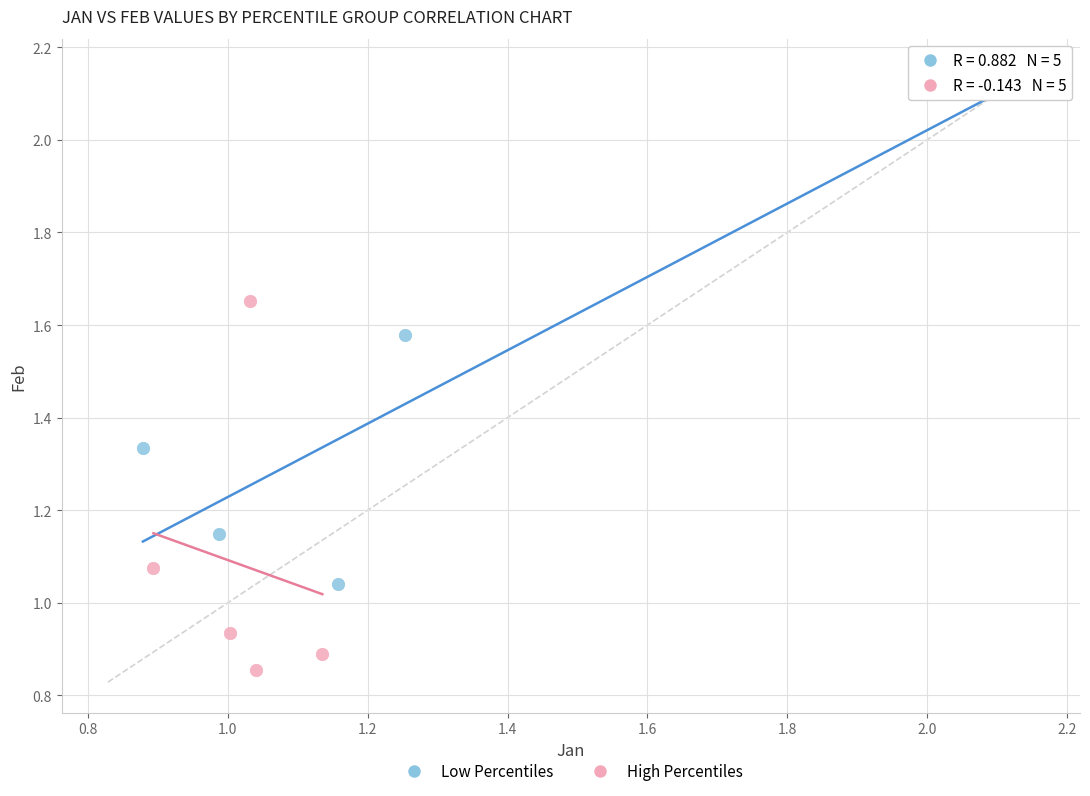

Which series contains the highest Y value?

Low Percentiles